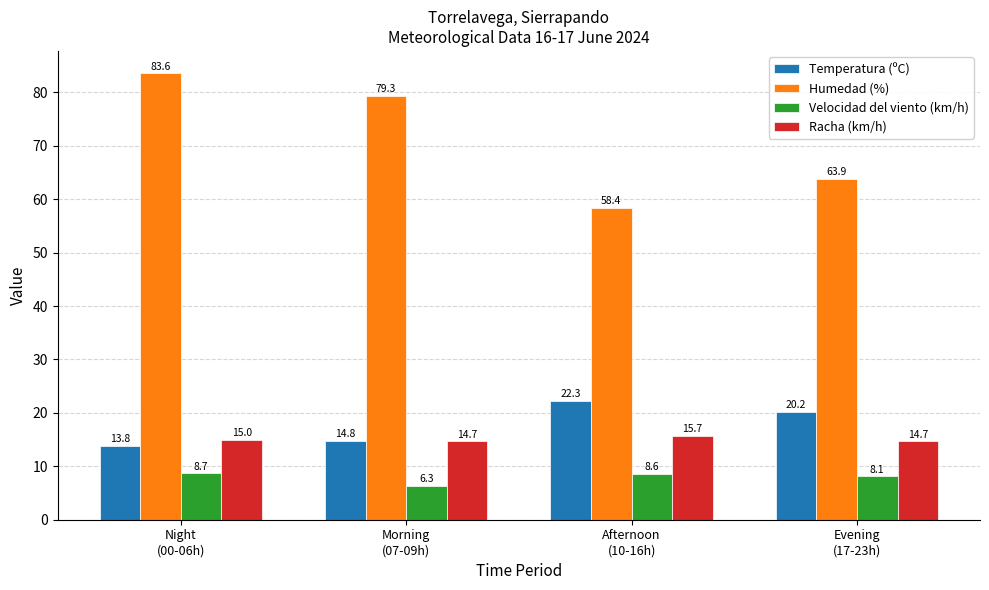

Is it true that Velocidad del viento (km/h) equals 11.6 at Afternoon
(10-16h)?

False